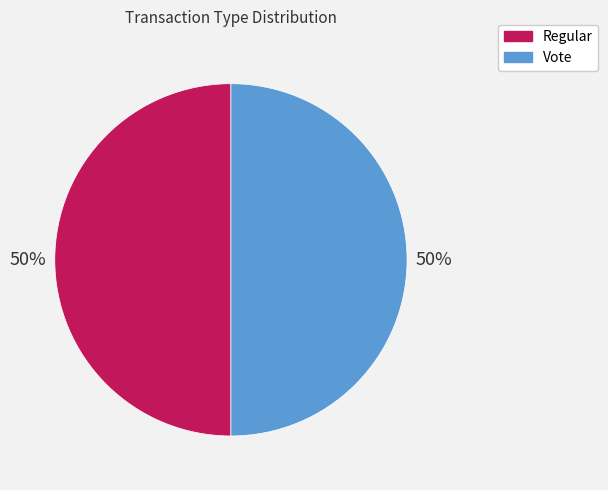

To the nearest percent, what is the combined percentage of Vote and Regular?

100%